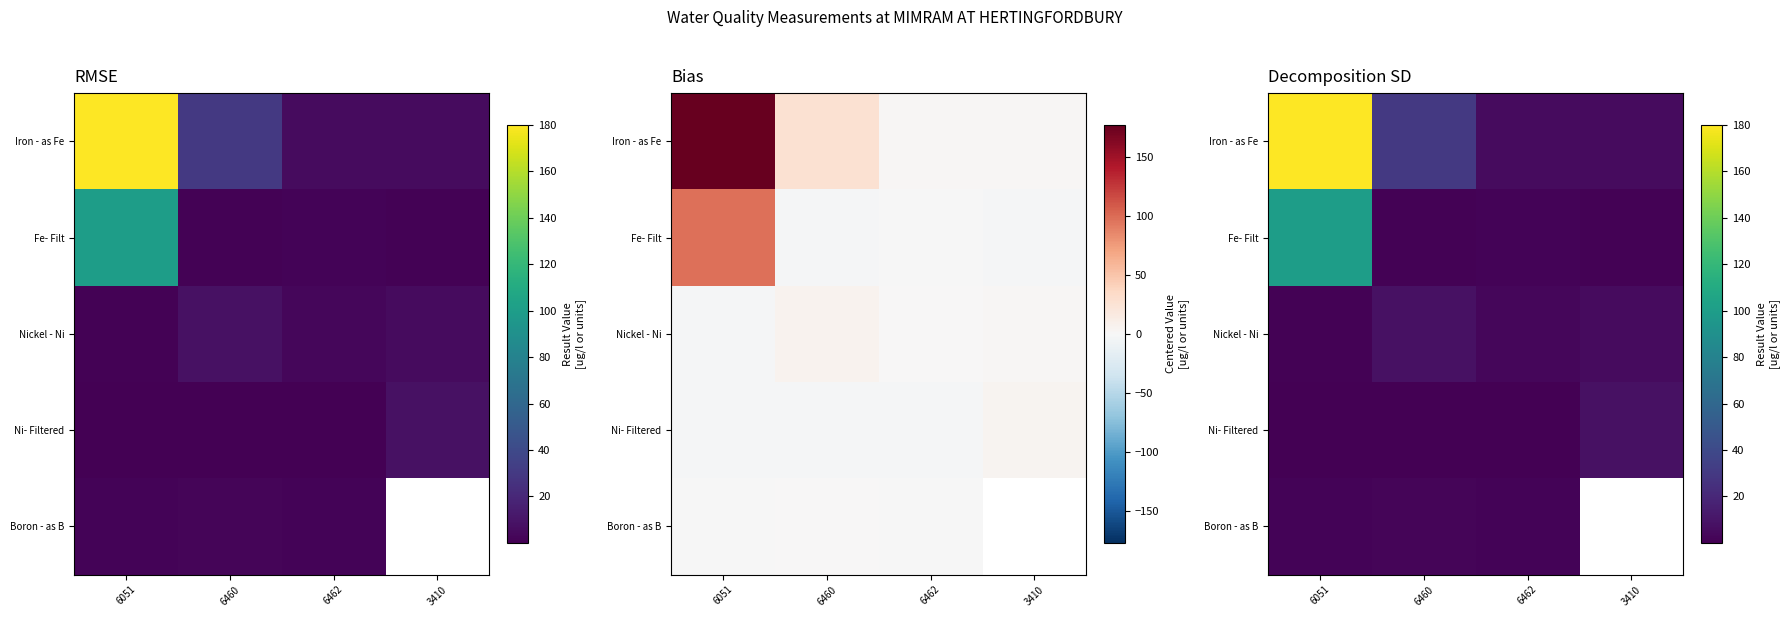

List the series in order of their peak value, lowest first.

Boron - as B, Ni- Filtered, Nickel - Ni, Fe- Filt, Iron - as Fe